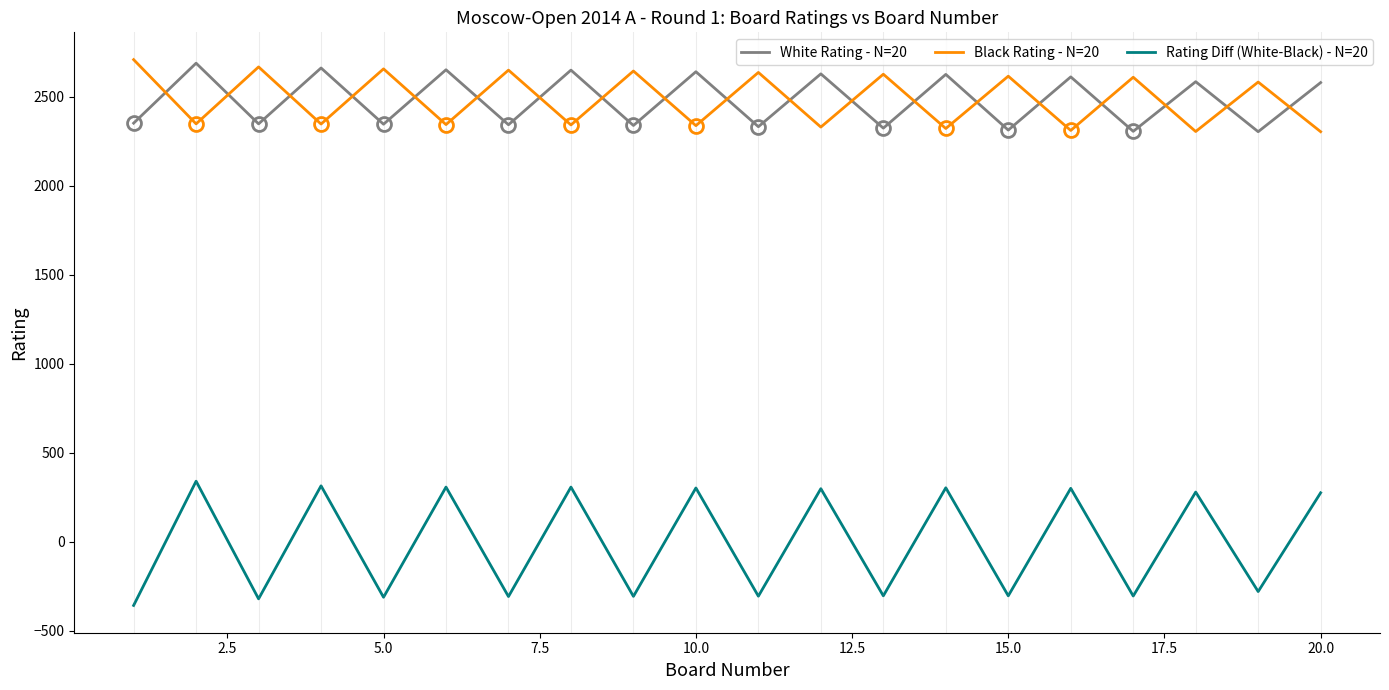

How many times do Black Rating - N=20 and White Rating - N=20 cross each other?

19